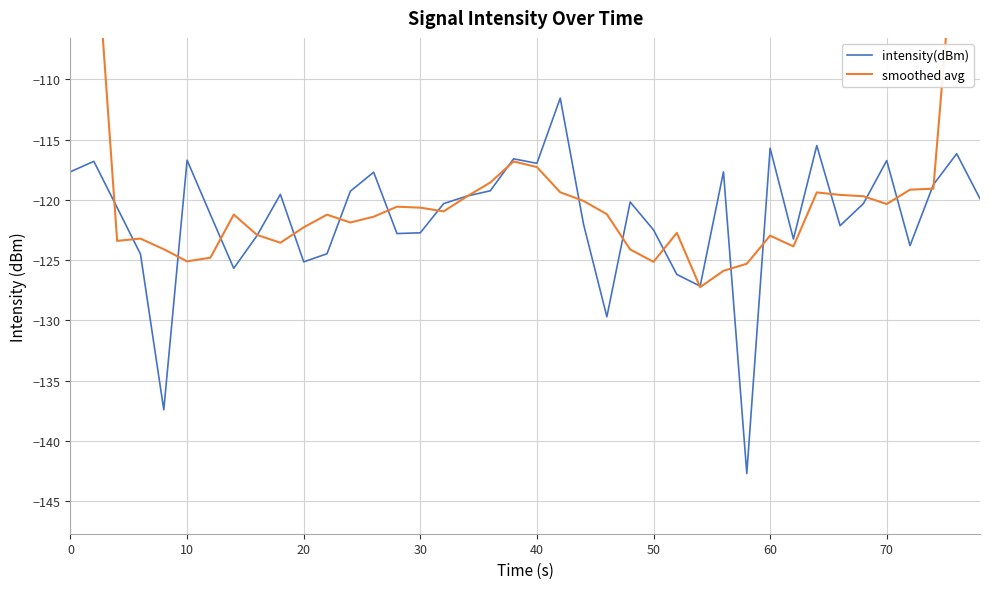

How many lines are shown in the chart?

2